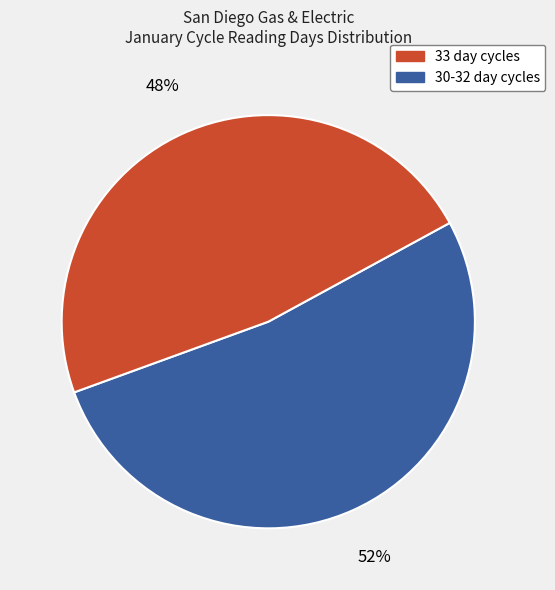

Is there a majority slice in this chart?

Yes